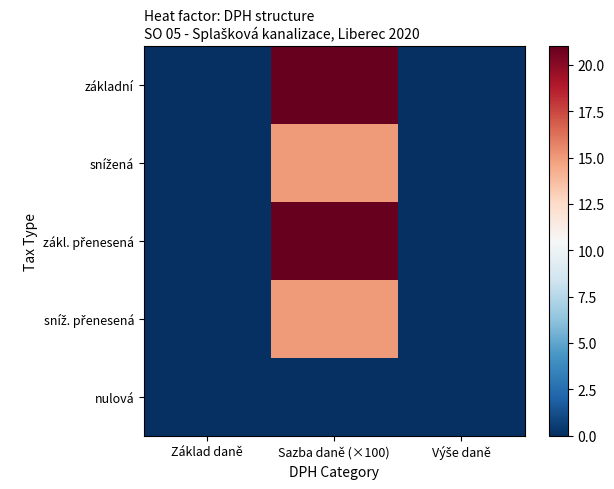

Between Výše daně and Základ daně, which is larger?

Výše daně